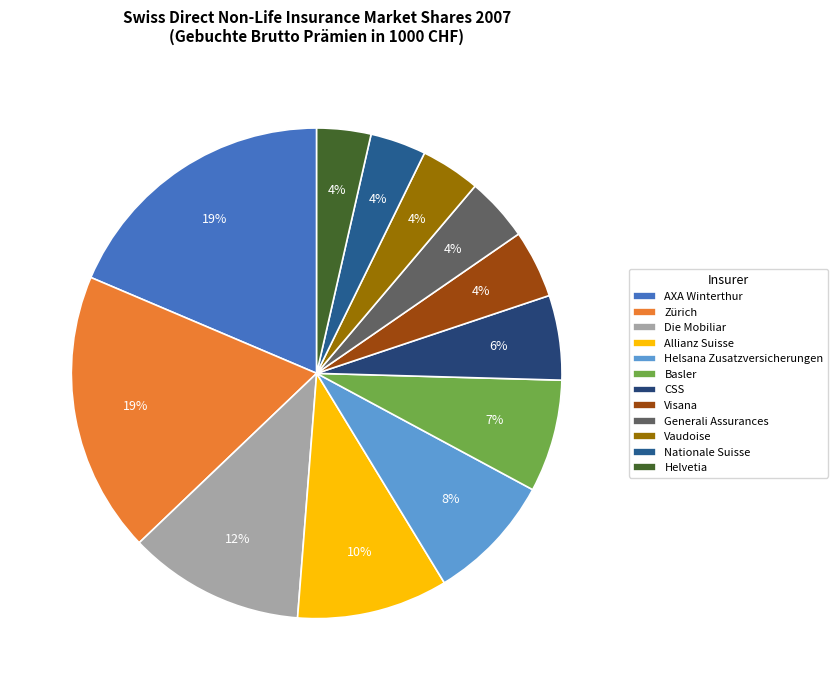

What percentage is the Helvetia slice, to the nearest percent?

4%